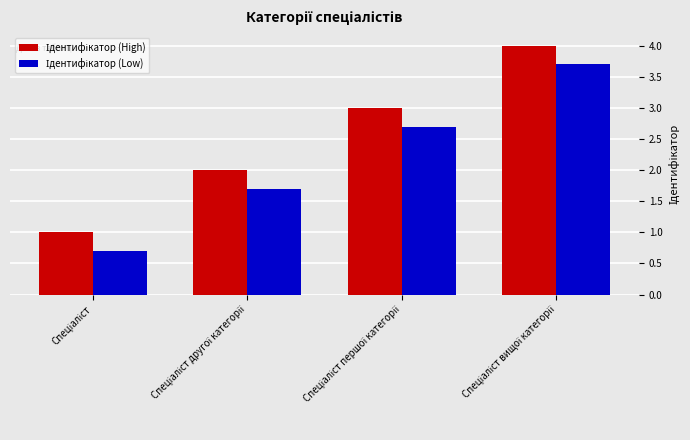

What is the smallest value displayed?

0.7